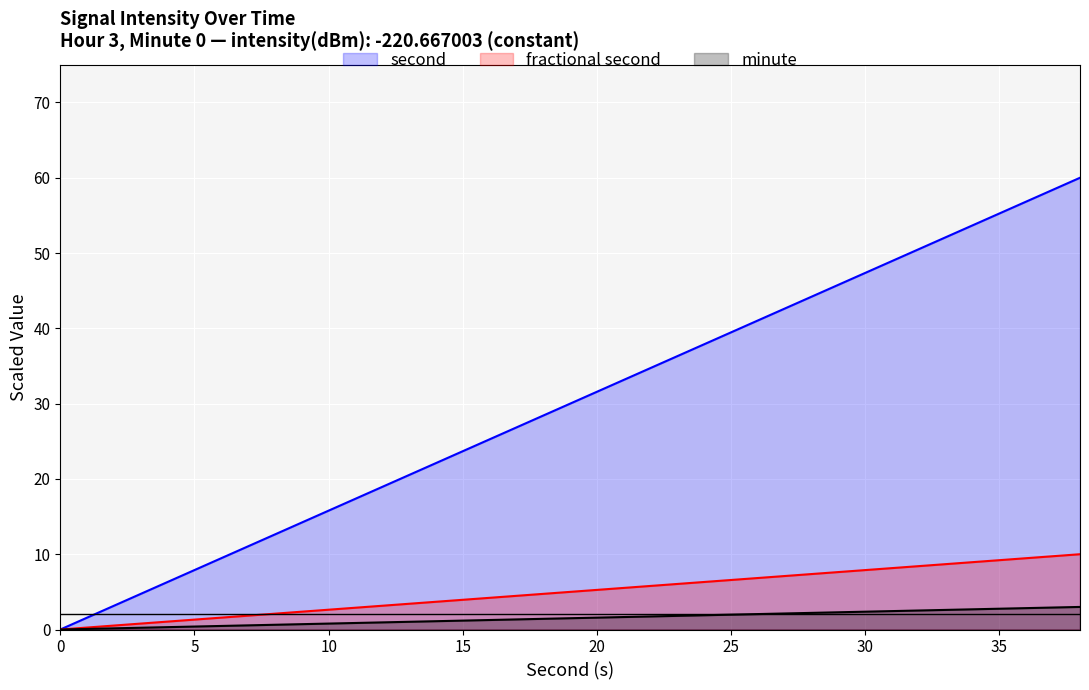

True or false: second has more than 0 points higher than both neighbors.

False